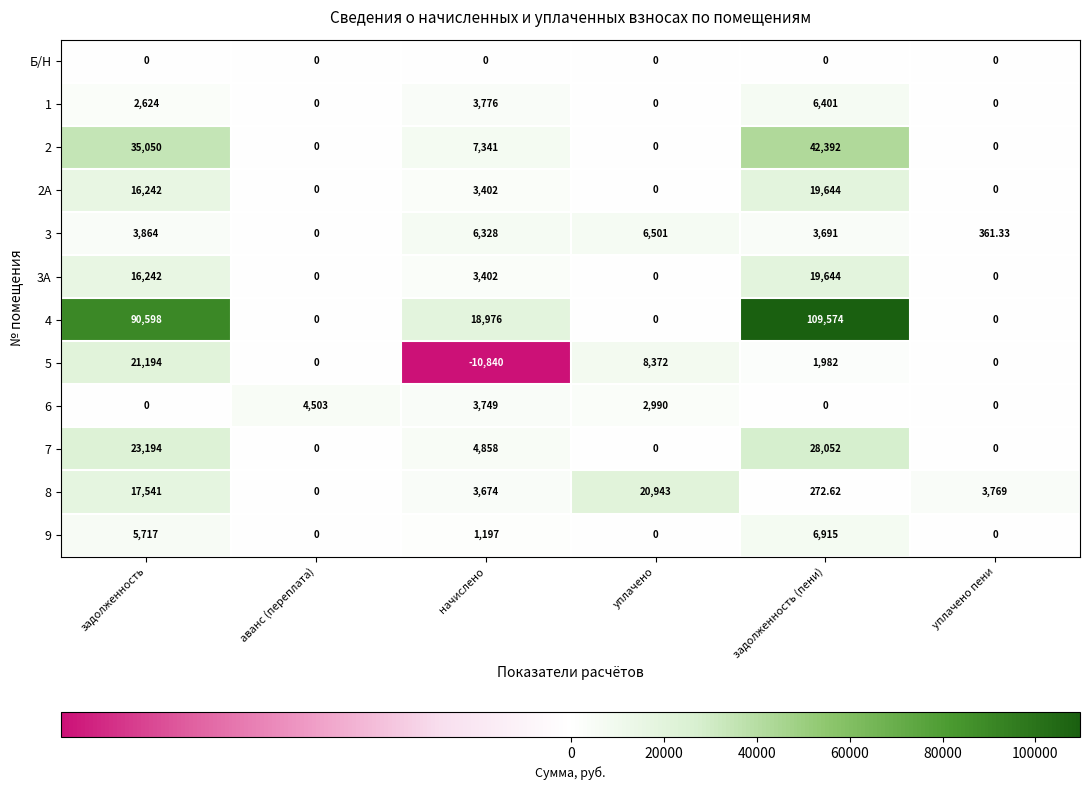

At which label does 8 first exceed 3769?

задолженность